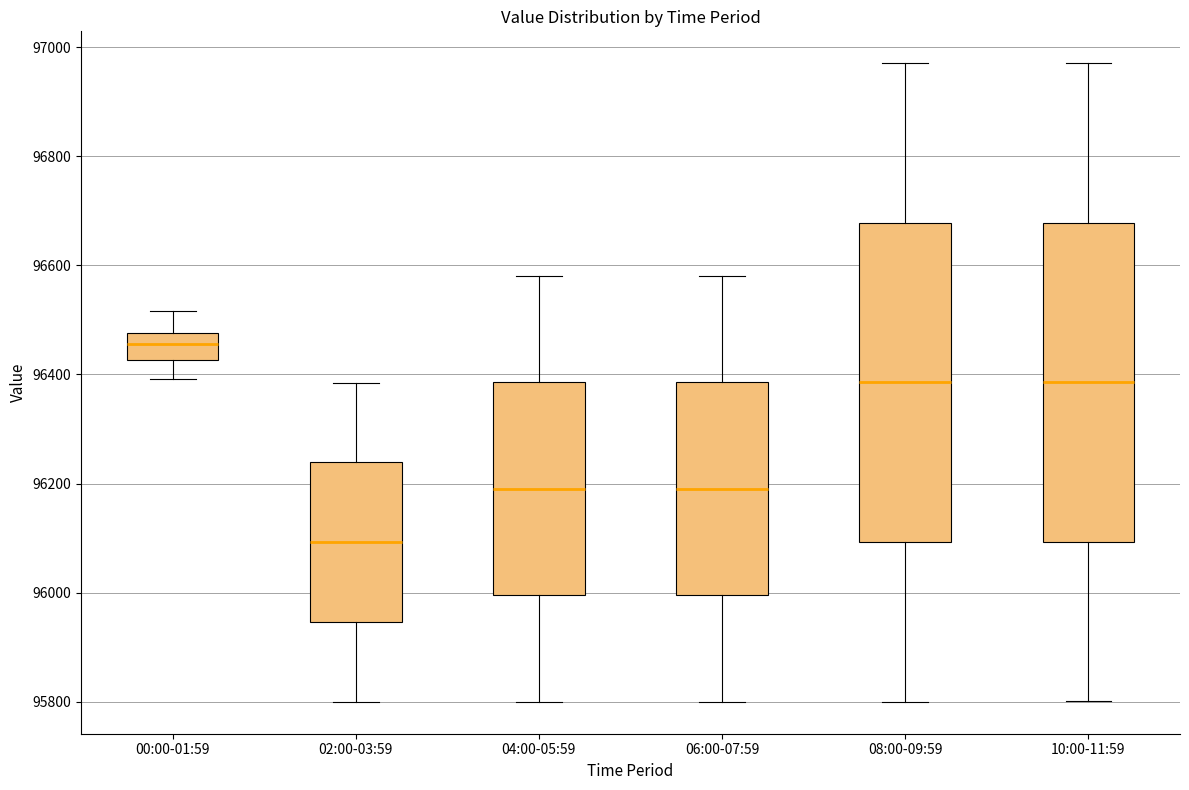

Reading left to right, read every box against the y-axis: the position of its median line, the range the box covers, and the ends of its whiskers. The values are not printed on the chart, so give them approximately, as read against the axis.

00:00-01:59: median 96460, box 96420 to 96480, whiskers 96400 to 96520
02:00-03:59: median 96100, box 95940 to 96240, whiskers 95800 to 96380
04:00-05:59: median 96200, box 96000 to 96380, whiskers 95800 to 96580
06:00-07:59: median 96200, box 96000 to 96380, whiskers 95800 to 96580
08:00-09:59: median 96380, box 96100 to 96680, whiskers 95800 to 96980
10:00-11:59: median 96380, box 96100 to 96680, whiskers 95800 to 96980